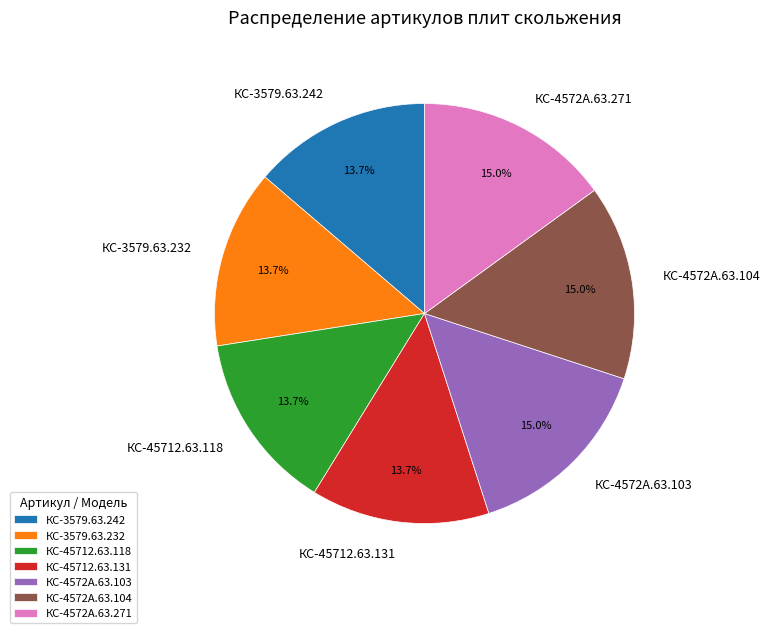

What is the total percentage of КС-4572А.63.104 and КС-45712.63.118?

28.8%